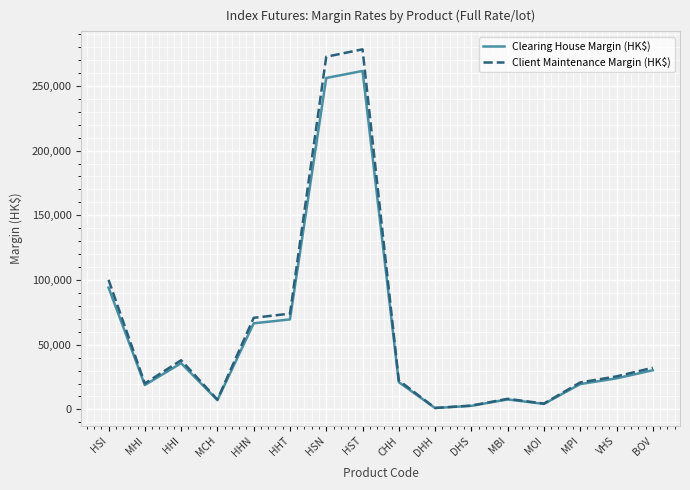

Which series has the largest total across all categories?

Client Maintenance Margin (HK$)